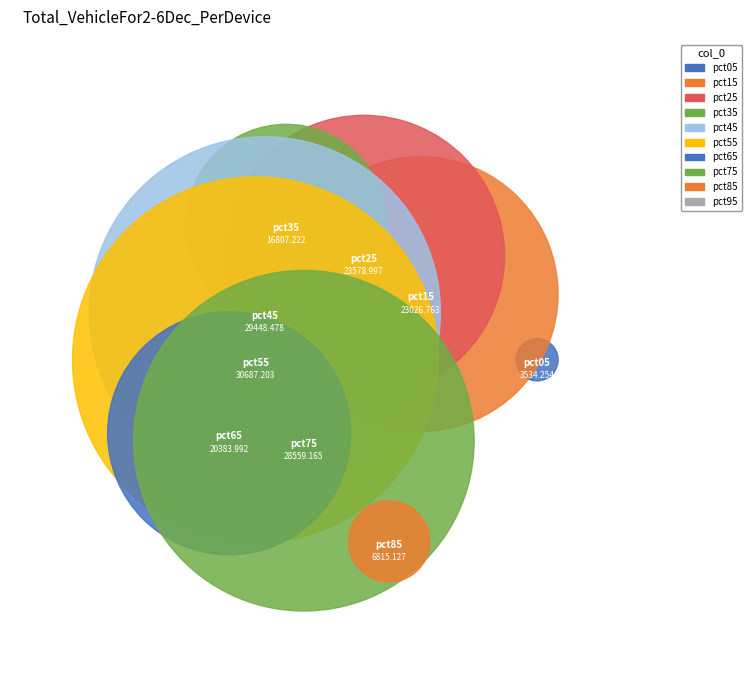

To the nearest percent, what is the difference between the pct05 and pct65 slice percentages?

9%